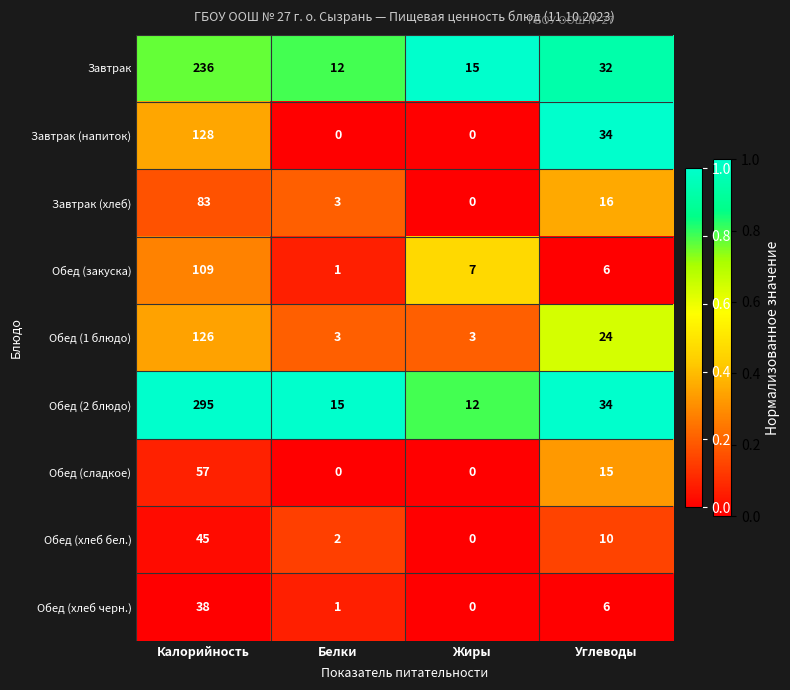

At which label does Обед (закуска) first exceed 7?

Калорийность